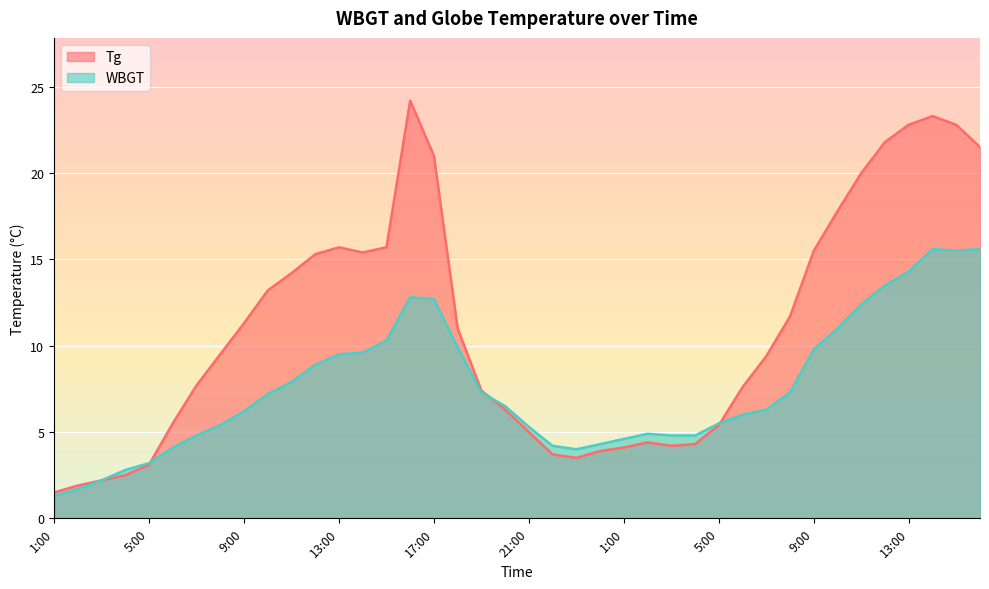

List the series in order of their overall mean, highest first.

Tg, WBGT